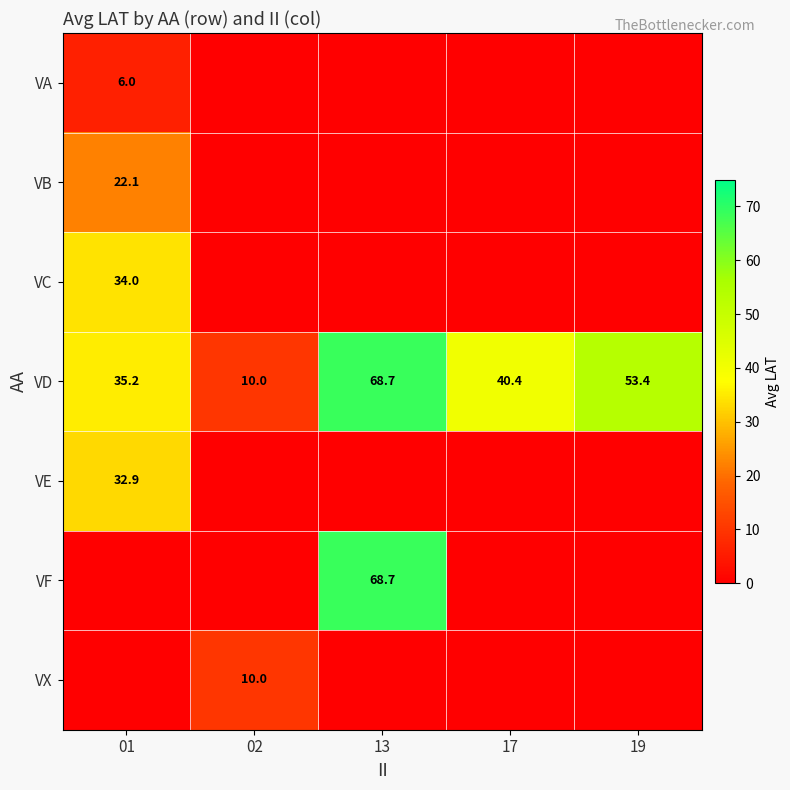

Rank the categories by VD value from lowest to highest.

02, 01, 17, 19, 13